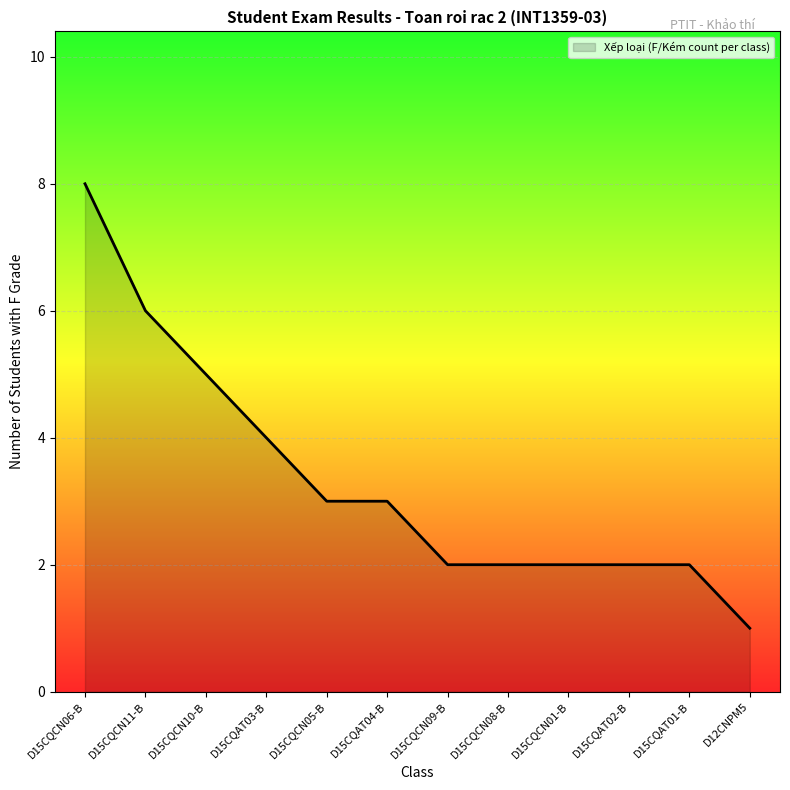

True or false: the data shows 6 at D15CQCN11-B.

True